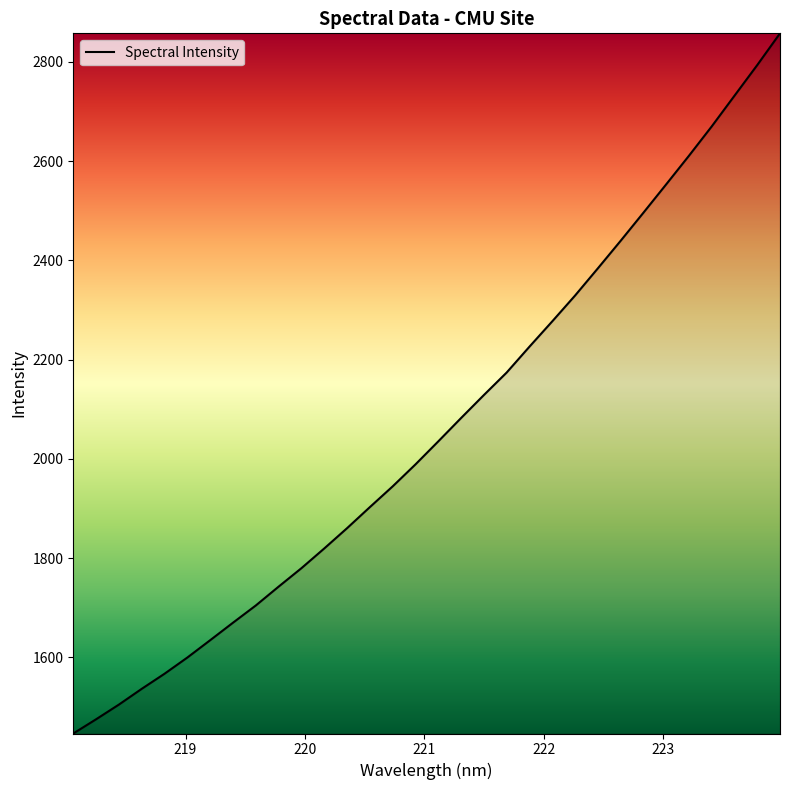

What is the smallest value displayed?

1446.6